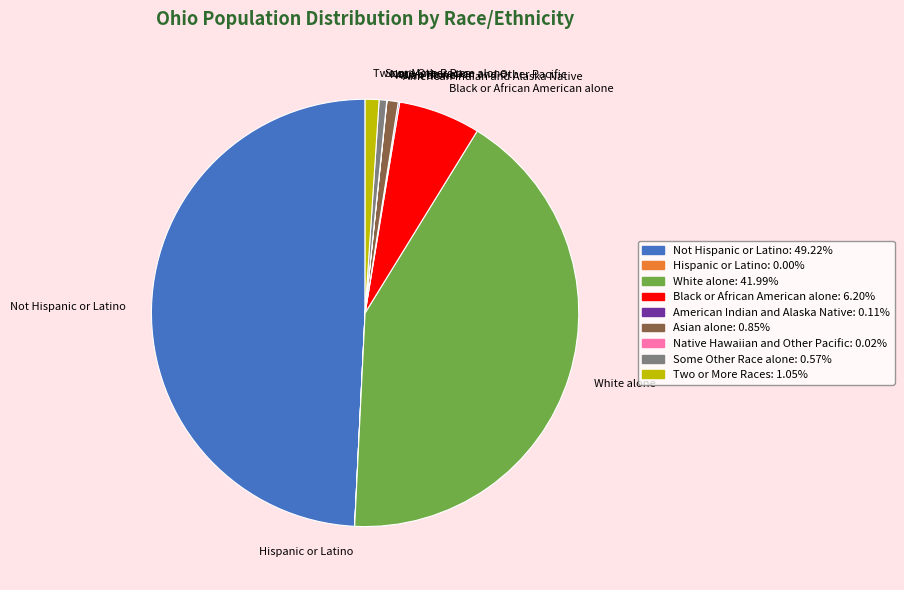

Is the sum of Asian alone and Some Other Race alone greater than half?

No